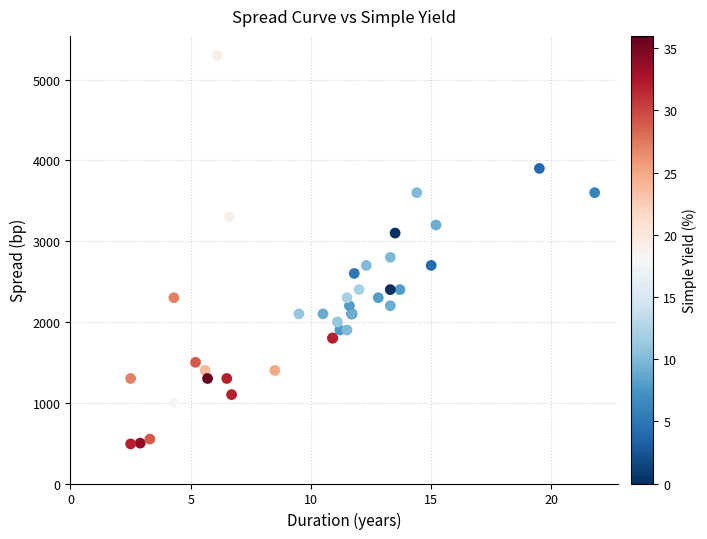

What Y value in the scatter plot is closest to 2895?

2800